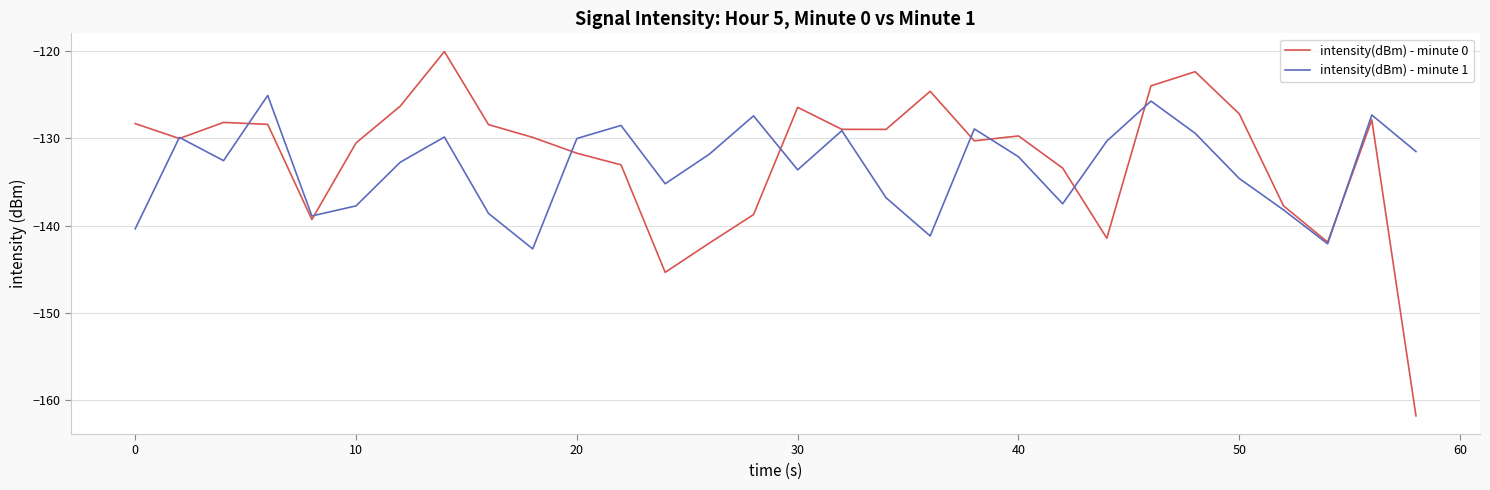

What is the average value of the intensity(dBm) - minute 1 series?

-133.3